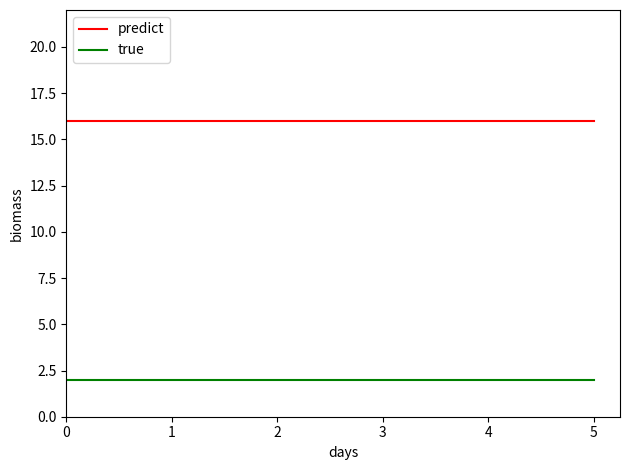

Reading left to right, list all the values displayed in this chart.

predict: 16	16	16	16	16	16
true: 2	2	2	2	2	2